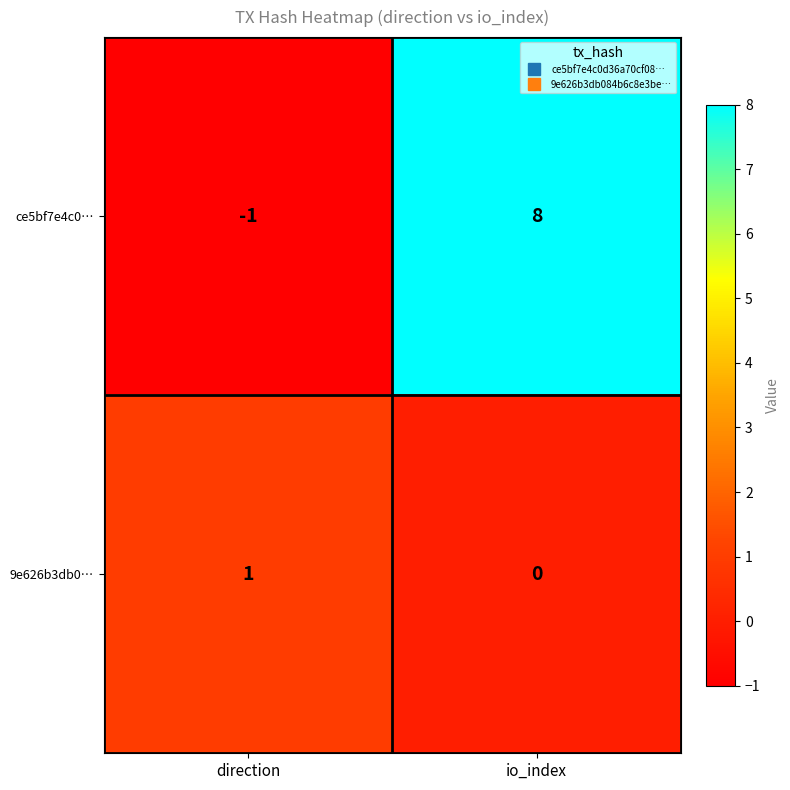

Rank the categories by ce5bf7e4c0… value from lowest to highest.

direction, io_index